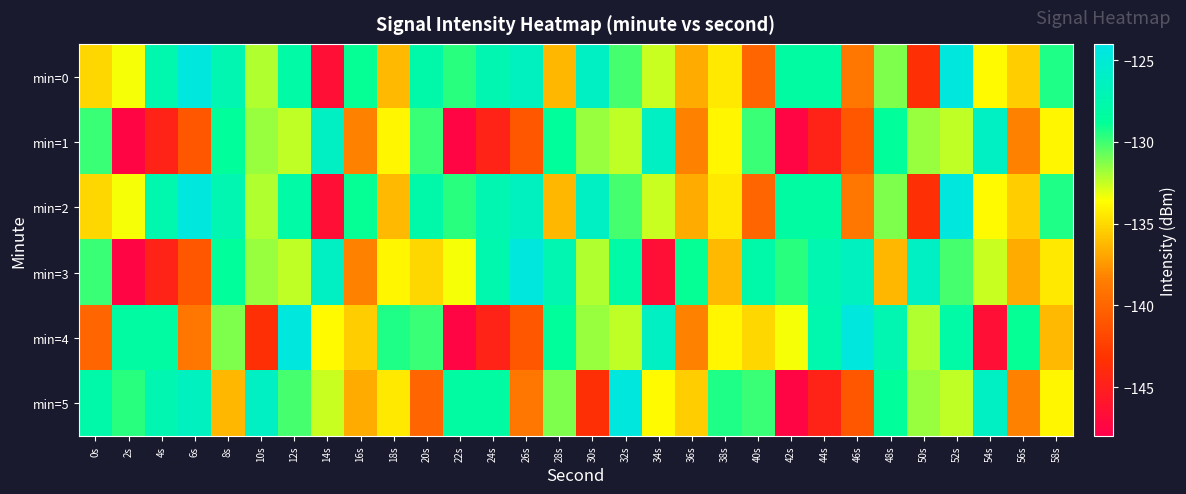

What is the spread (max minus min) of values at 46s?

16.5